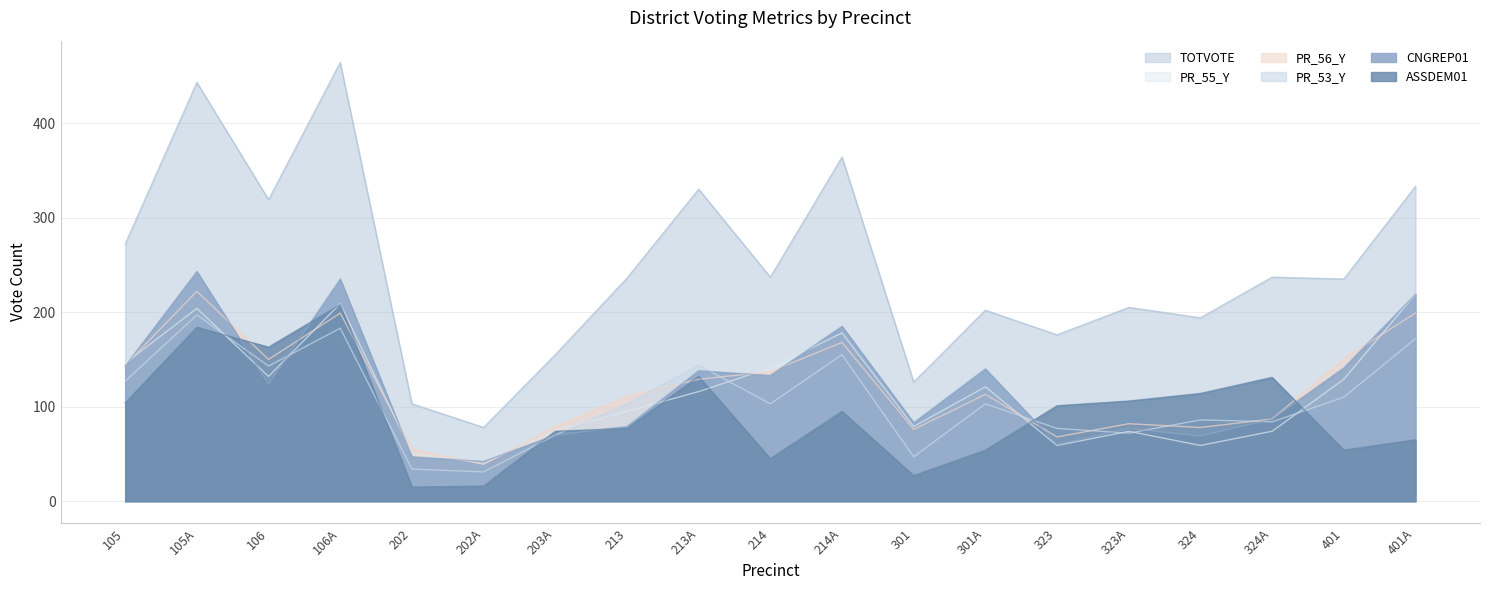

How many values in the PR_53_Y series are below 103?

8